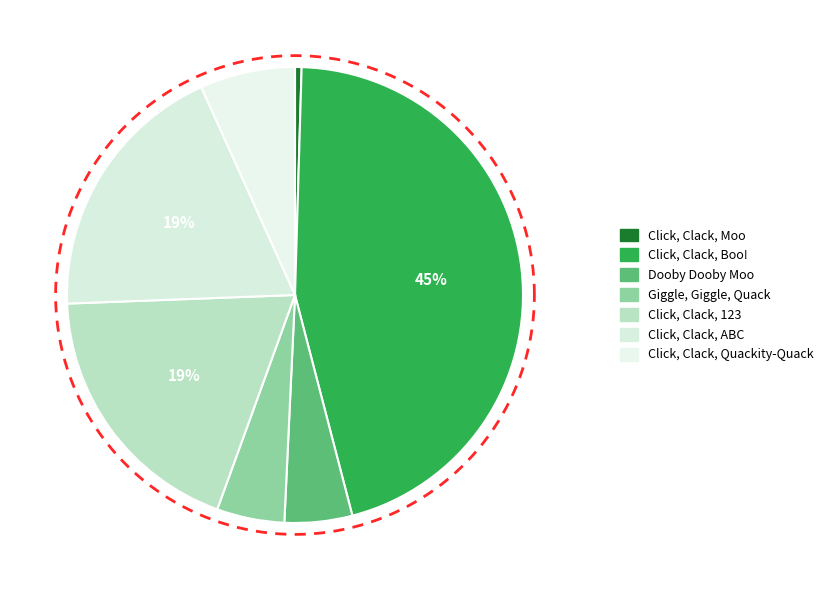

Which slice is the smallest?

Click, Clack, Moo